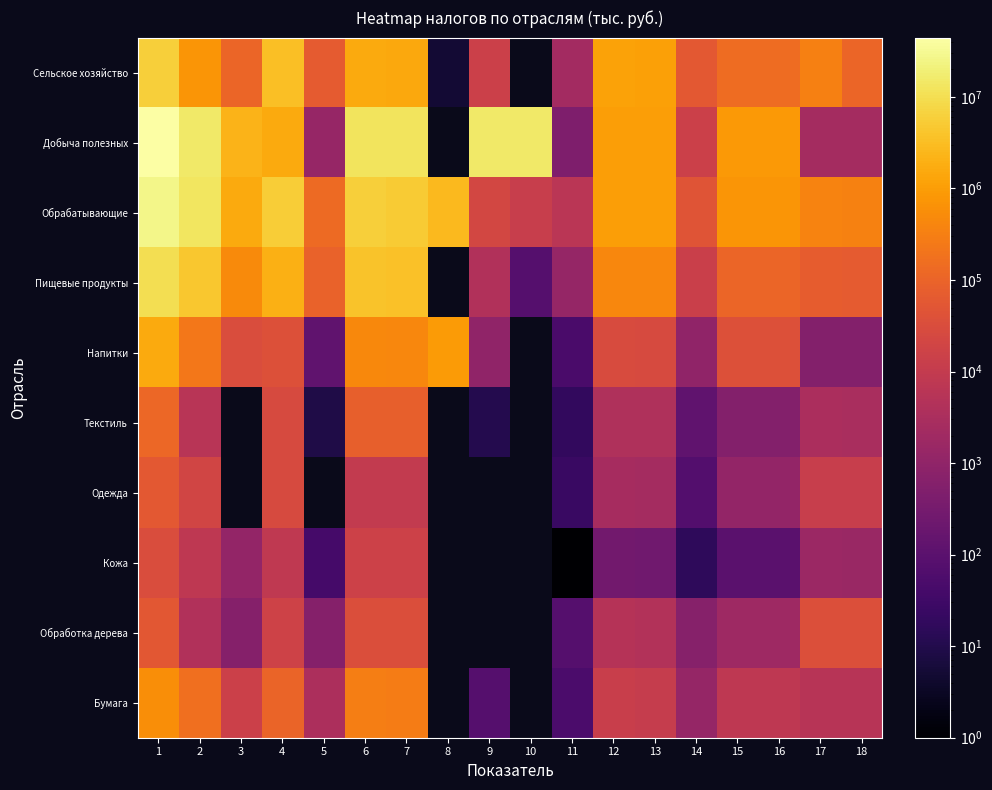

Rank the series by their maximum value, from lowest to highest.

Кожа, Обработка дерева, Одежда, Текстиль, Бумага, Напитки, Сельское хозяйство, Пищевые продукты, Обрабатывающие, Добыча полезных